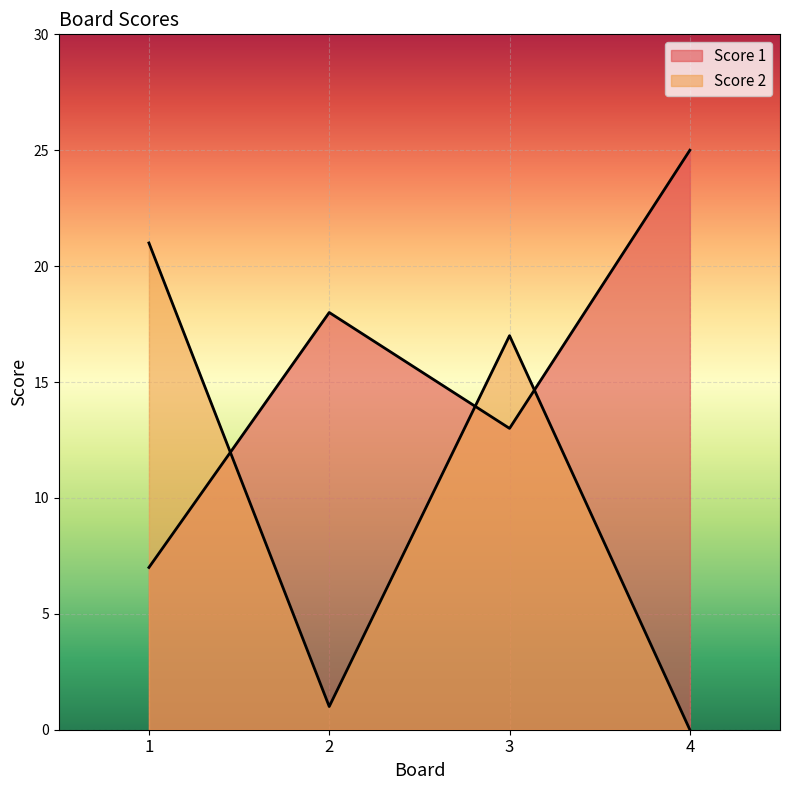

Count the Score 1 values in the range 13 to 25.

3